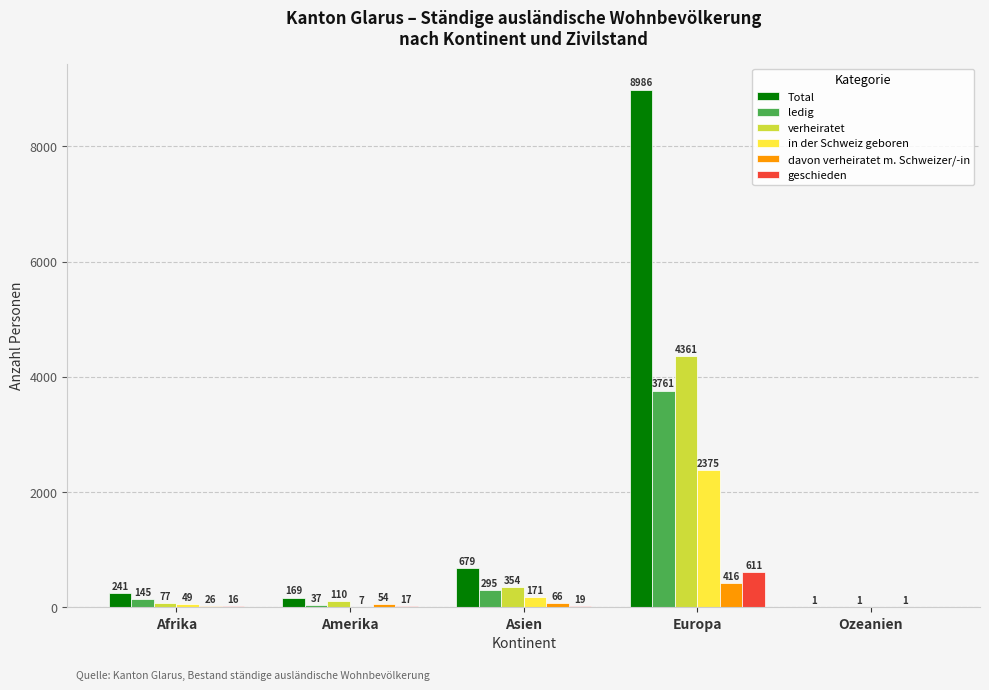

How many groups of bars are there?

5